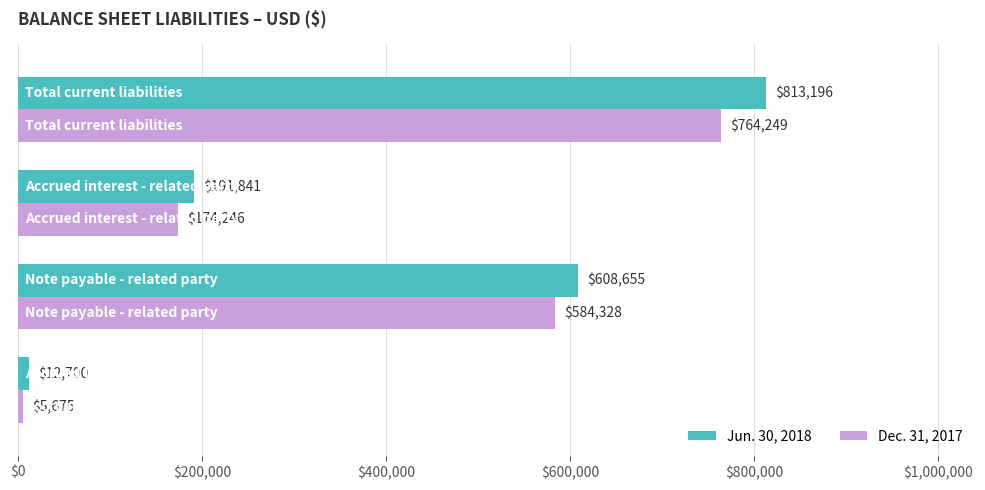

Which series has the largest range (max minus min)?

Jun. 30, 2018